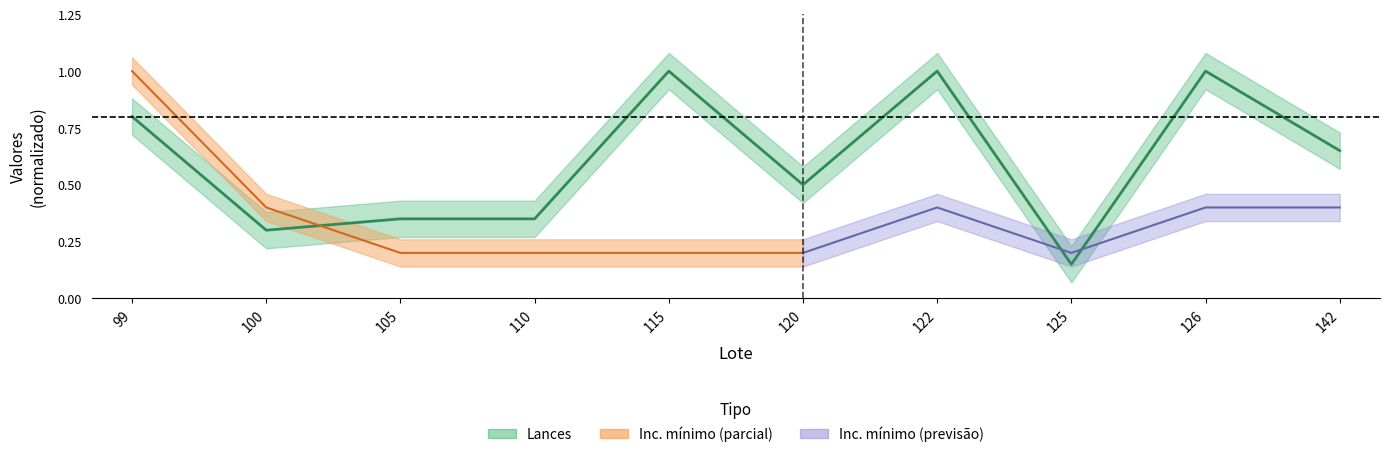

What is the difference between the values at 125 and 100?

0.1